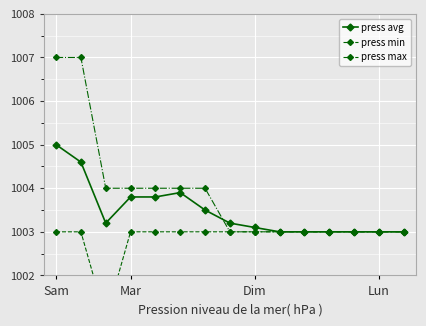

Read the press avg value at 6.

1003.5